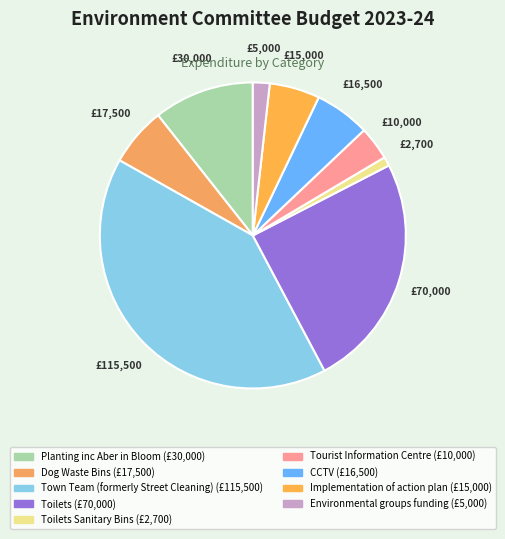

How many slices are in this pie chart?

9